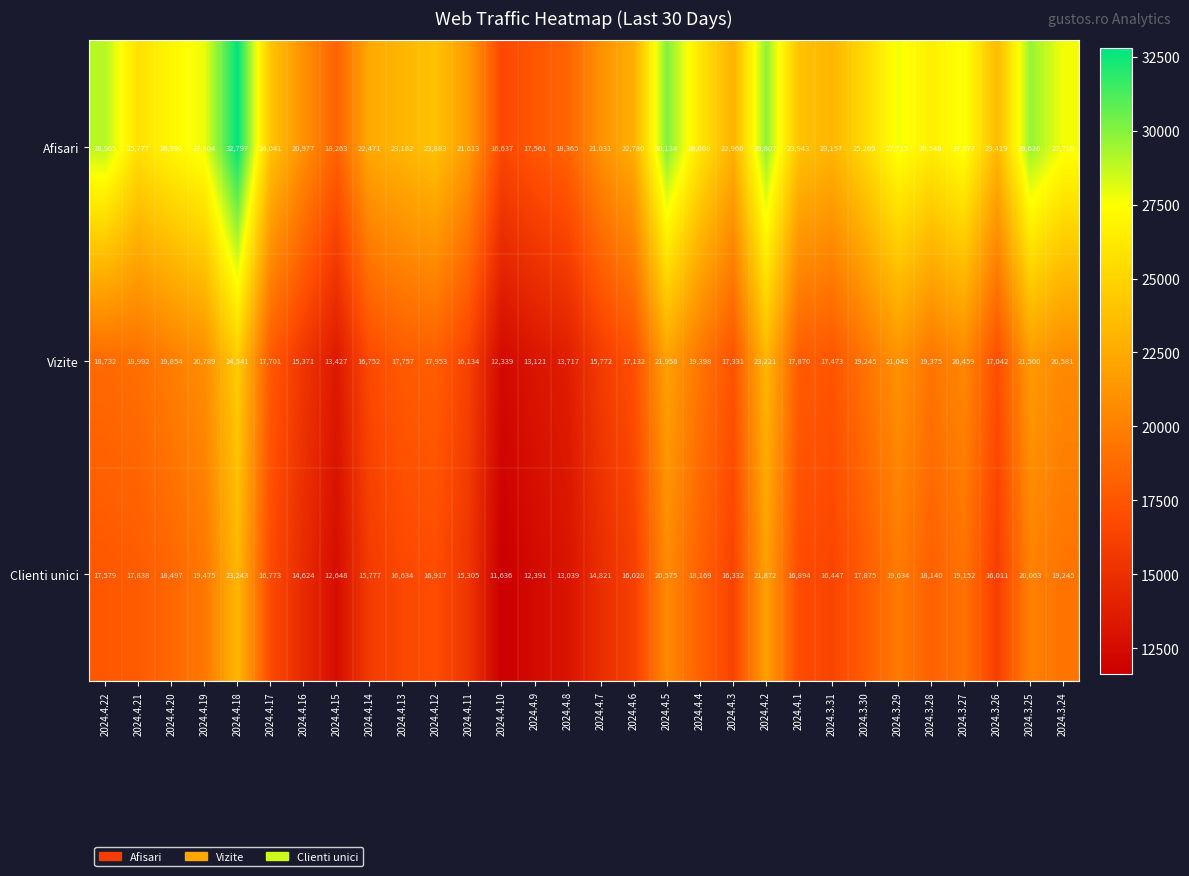

At how many categories does at least one series exceed 18536?

26